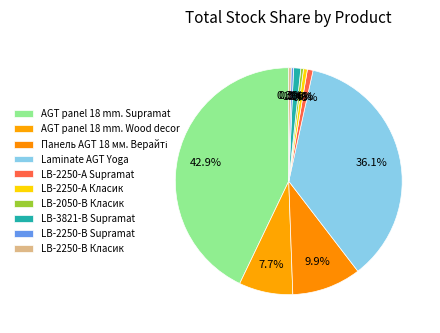

To the nearest percent, what is the average slice percentage?

10%